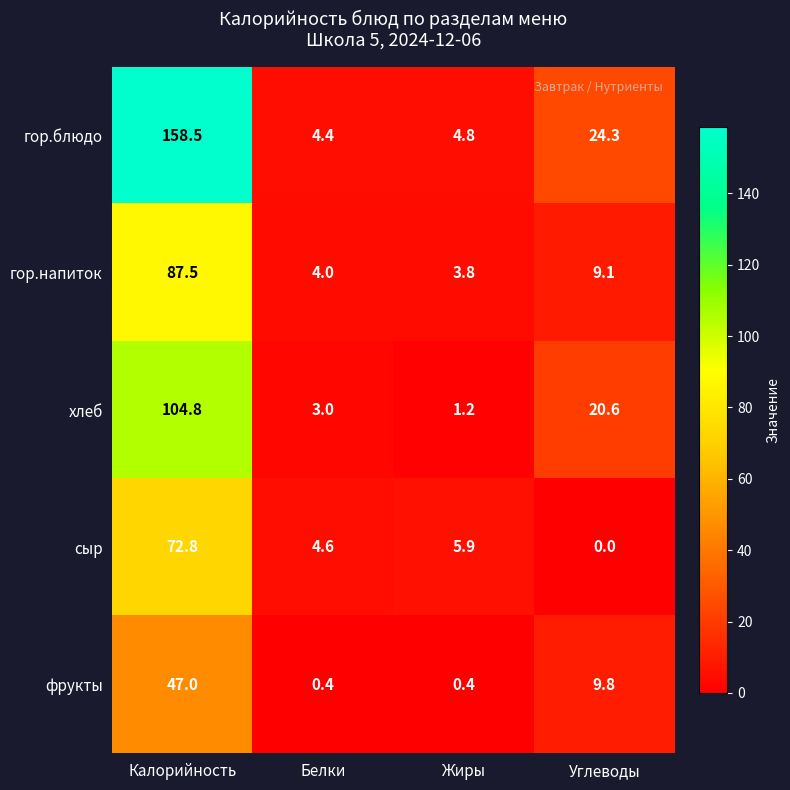

Which series has the largest total across all categories?

гор.блюдо